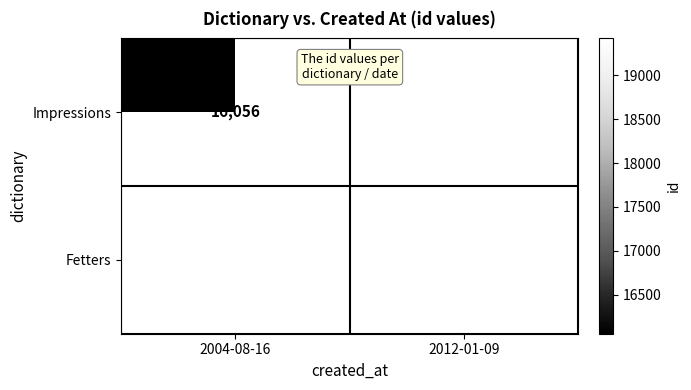

Which category has the highest value across all series?

2012-01-09